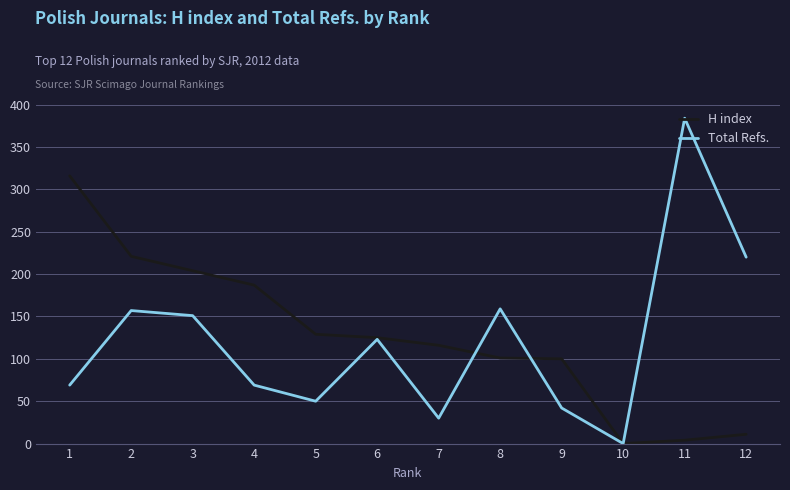

What are all the series names shown in the legend?

H index, Total Refs.